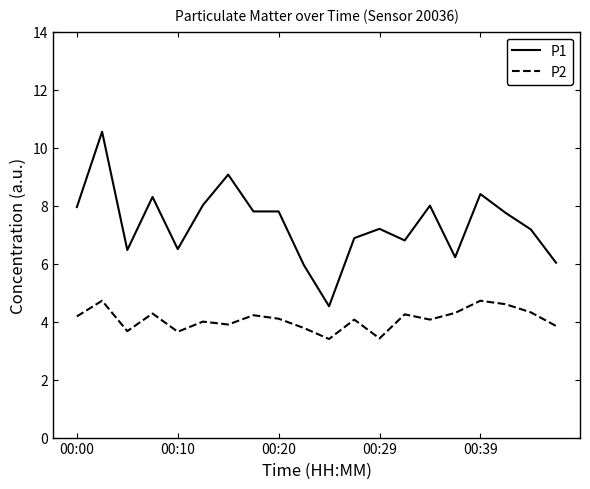

Which series has the widest spread of values?

P1